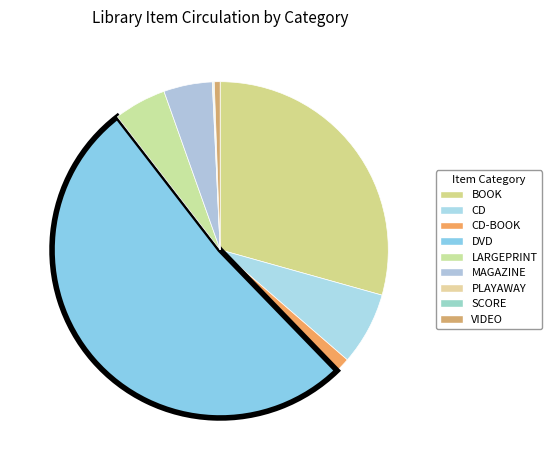

Combined, do BOOK and SCORE account for over 50%?

No